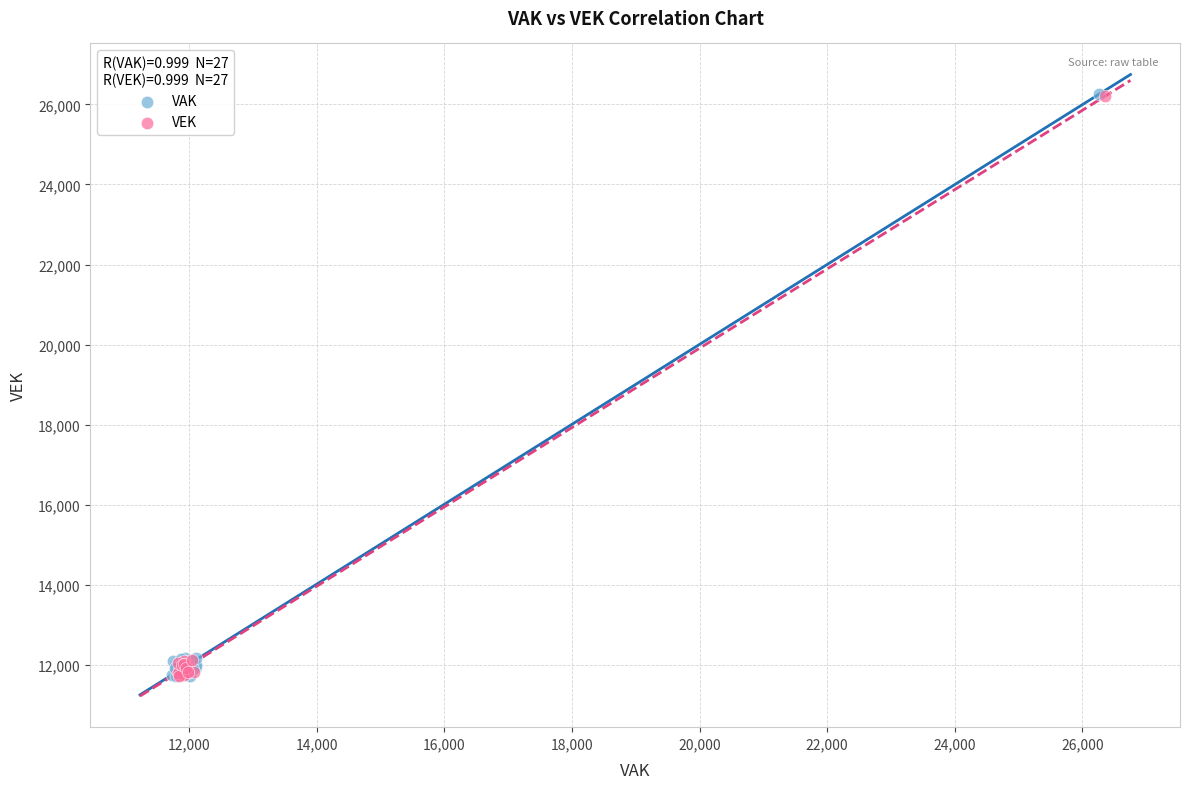

What are all the series names shown in the legend?

VAK, VEK